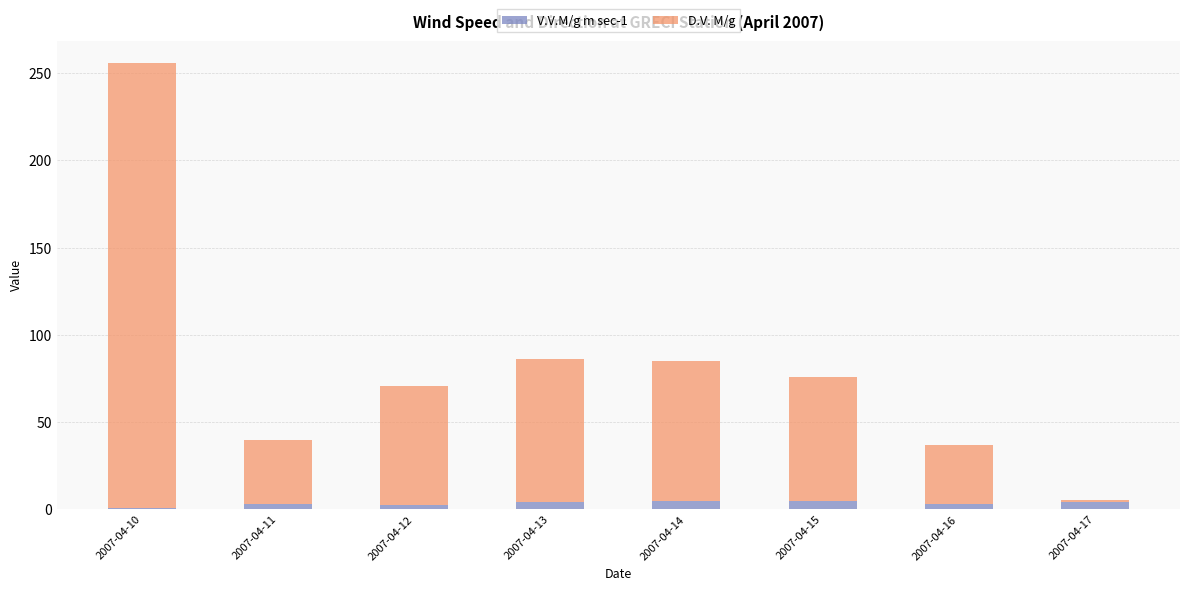

What is the total value across all series at 2007-04-10?

255.8